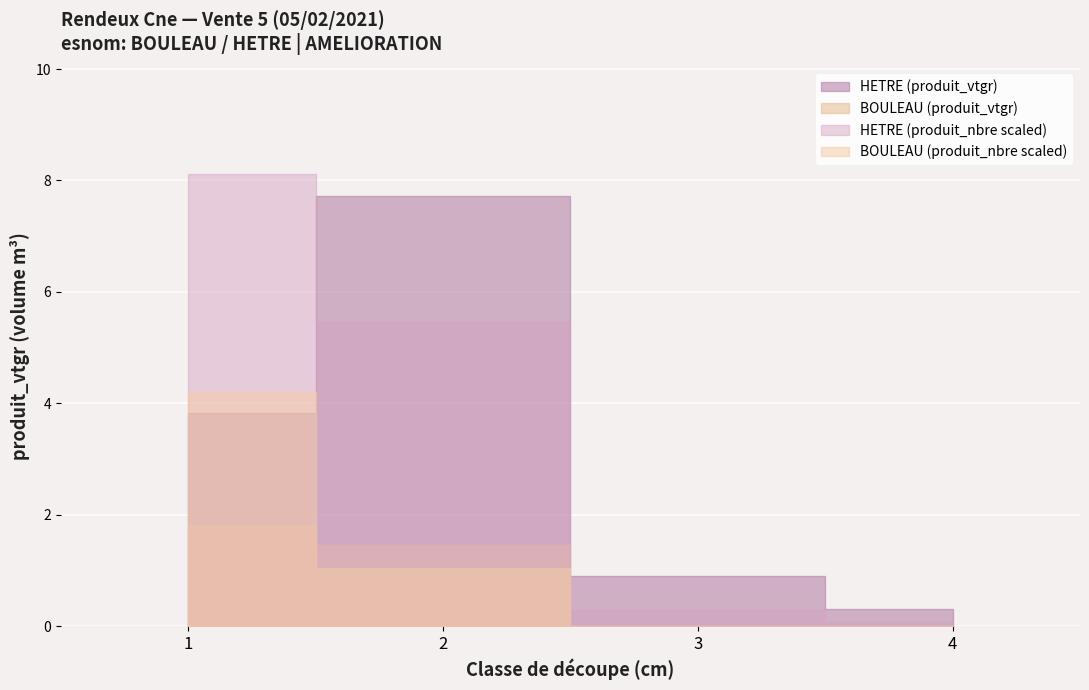

Between cm=1/HETRE and cm=3/HETRE, which series saw the biggest shift?

HETRE